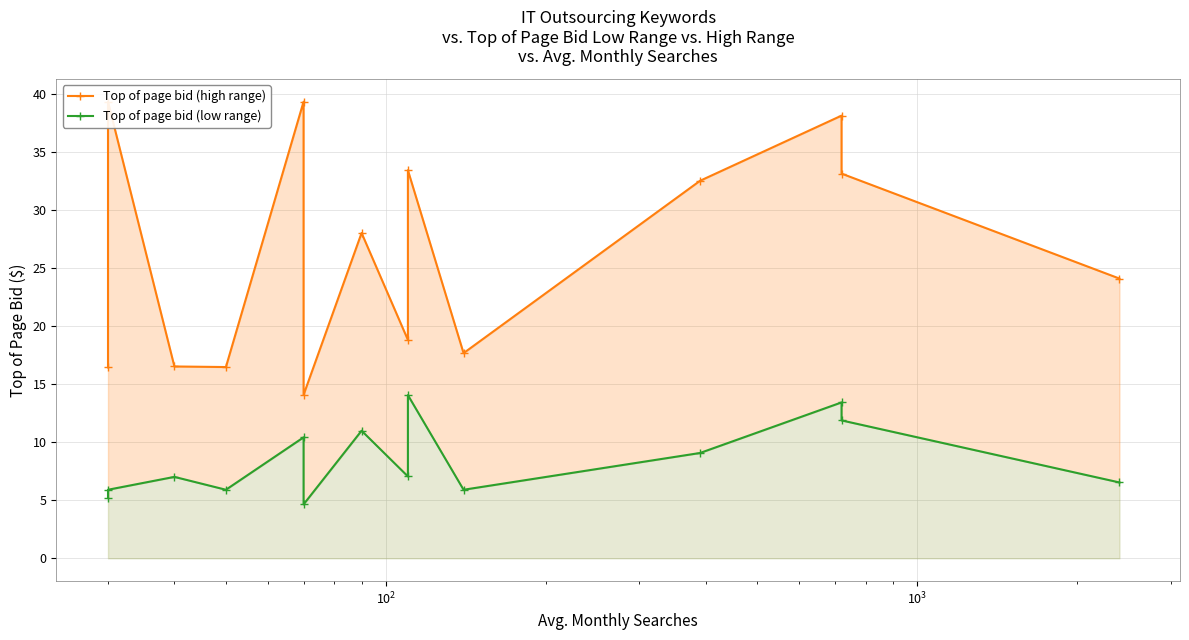

Is the value of Top of page bid (low range) at $\mathdefault{10^{0}}$ greater than the value of Top of page bid (high range) at 13?

No